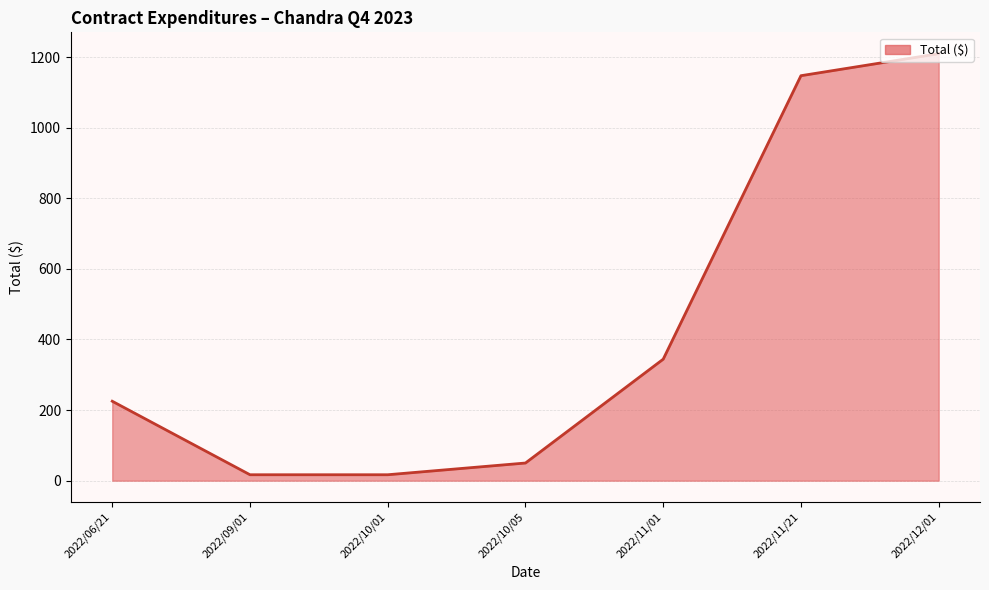

The value at 2022/10/05 is 50.0. True or false?

True